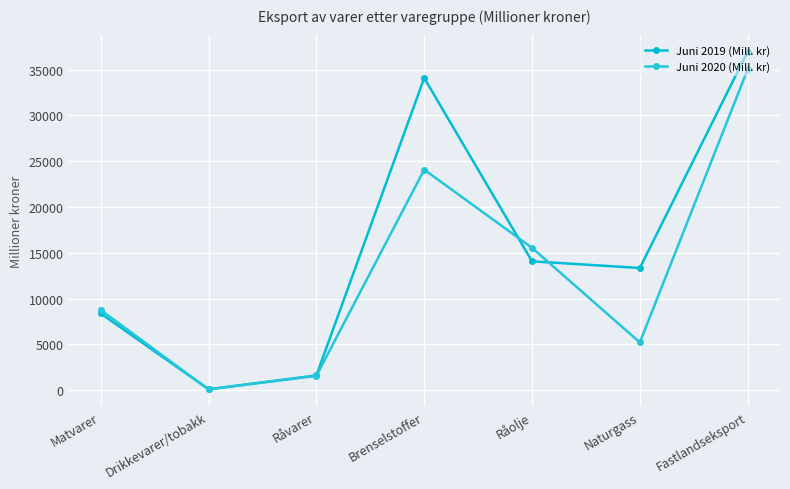

What is the label of the 1st point from the right?

Fastlandseksport